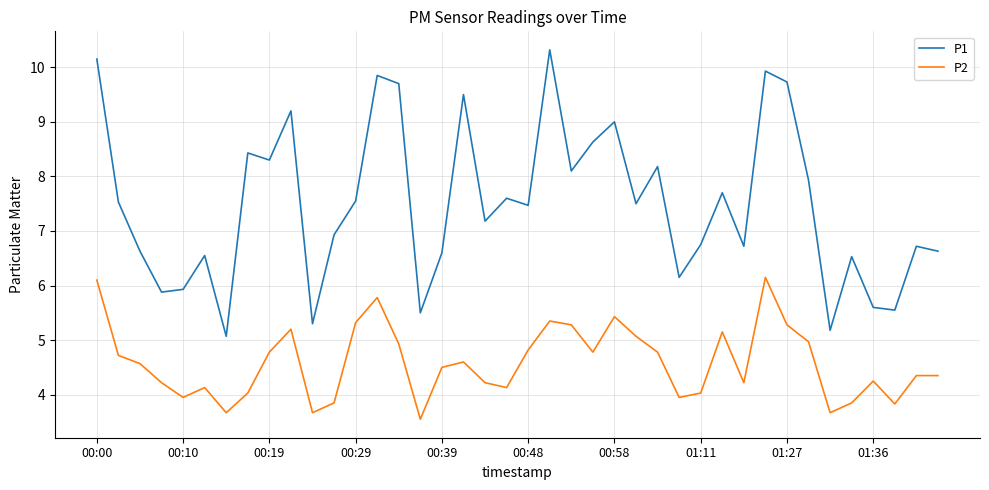

At how many categories does at least one series exceed 7?

22